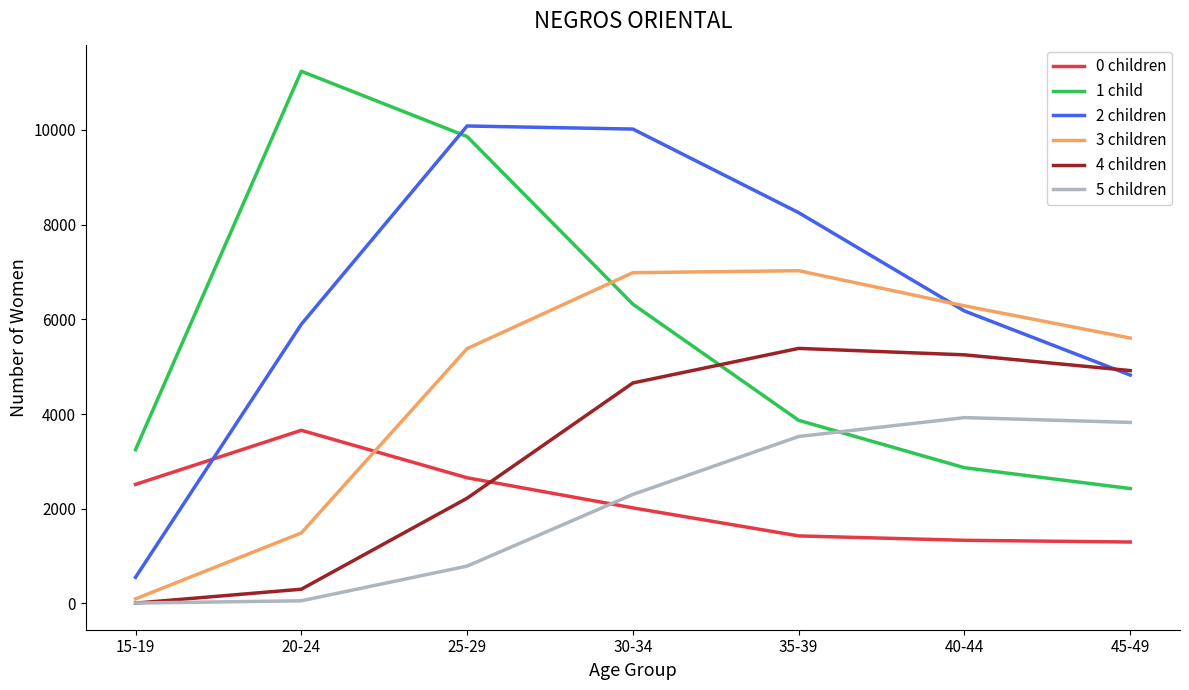

What is the difference between the maximum and minimum values in the 0 children series?

2360